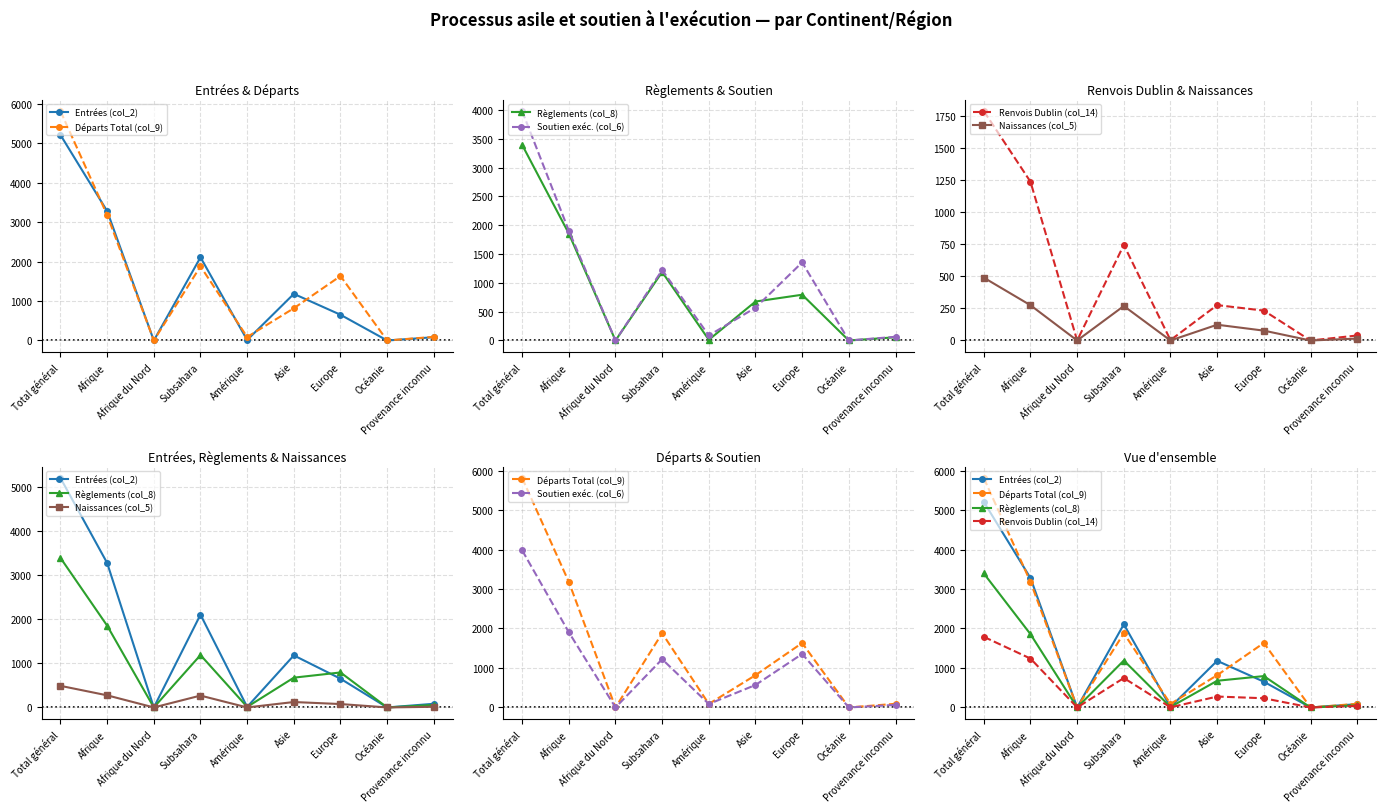

At which category is the sum across all series the highest?

Total général